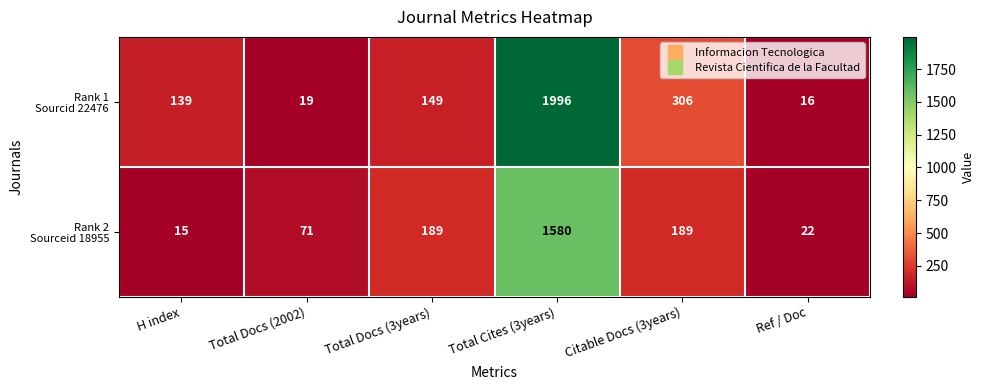

How many data points does each series have?

6